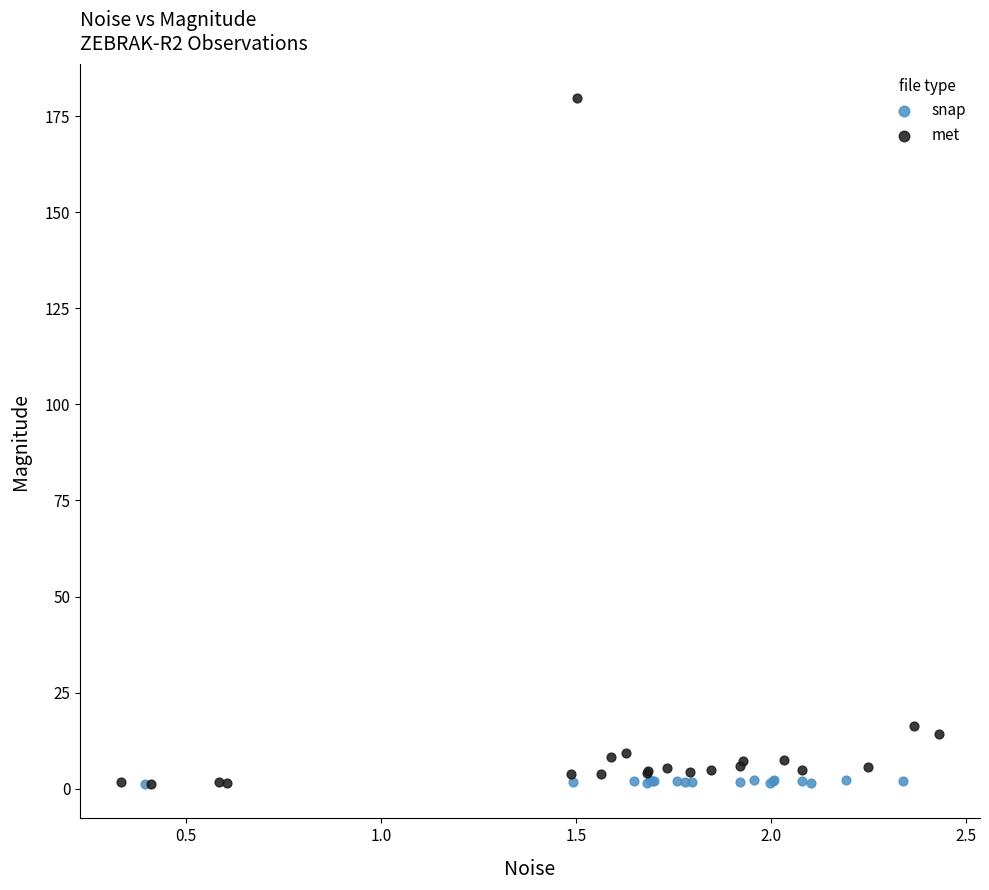

Which series contains the highest Y value?

met